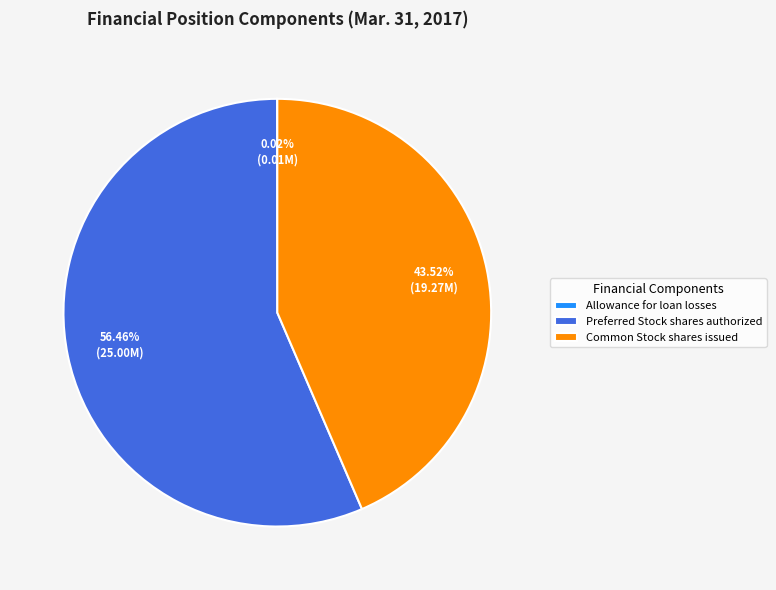

What is the majority slice?

Preferred Stock shares authorized